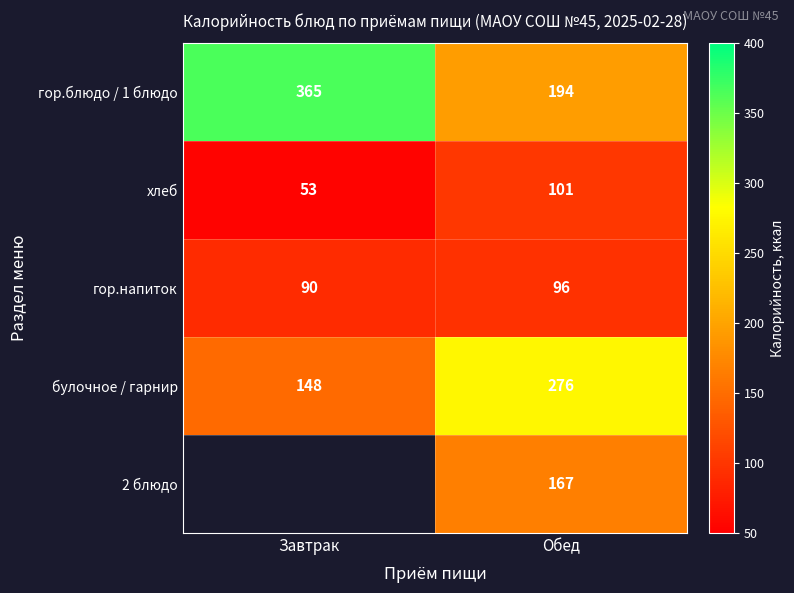

At which label does гор.блюдо / 1 блюдо reach its peak?

Завтрак